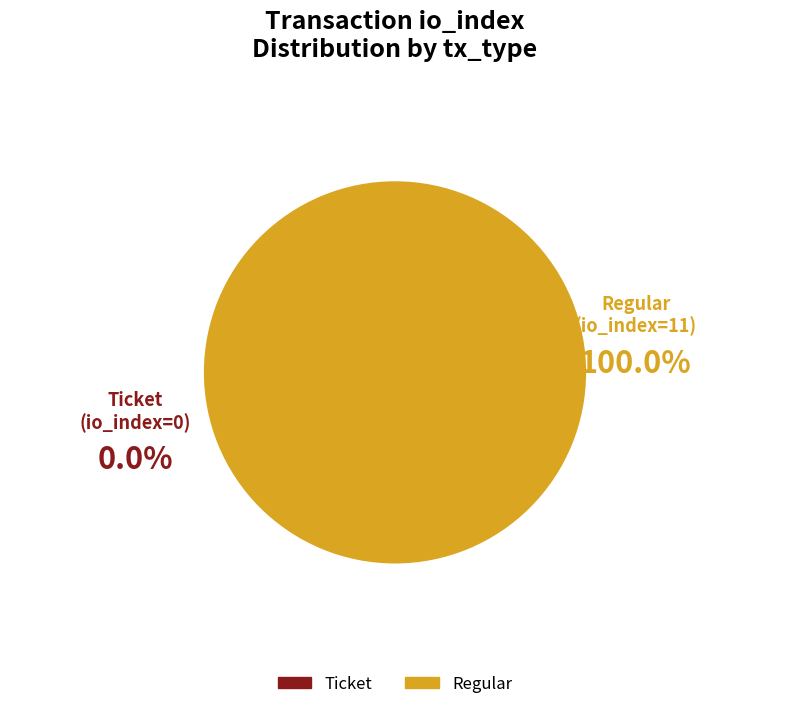

True or false: Regular (io_index=11) accounts for 99% of the total.

False